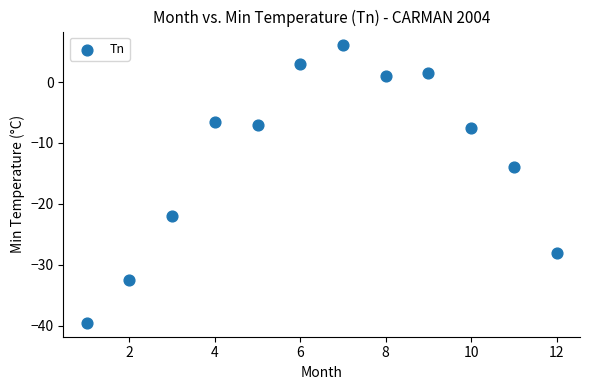

What is the average Y value?

-12.1